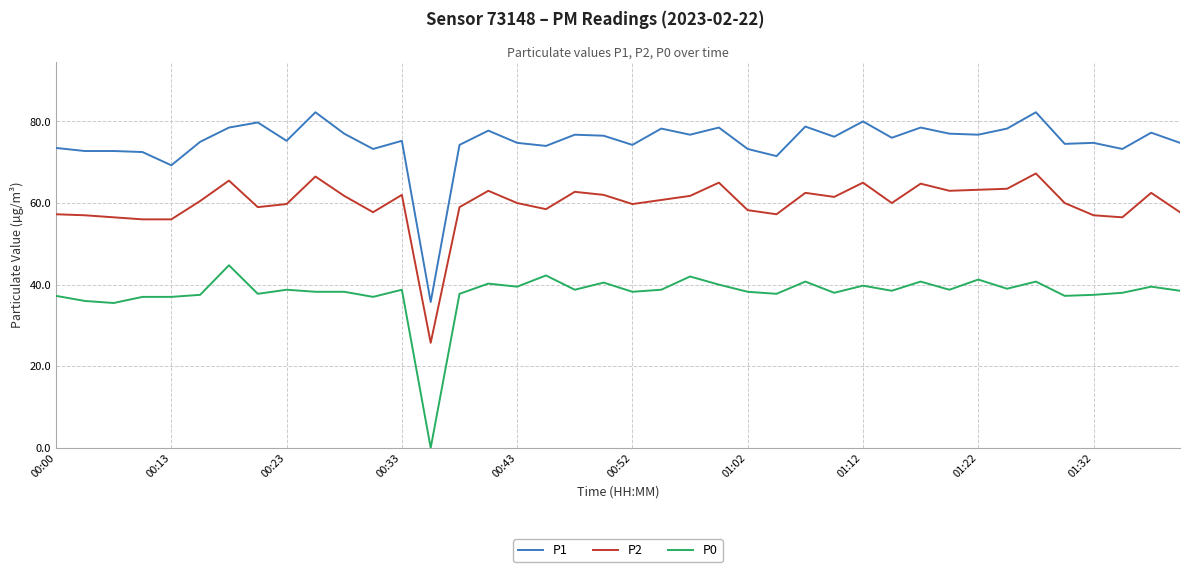

How many distinct data groups are displayed?

3